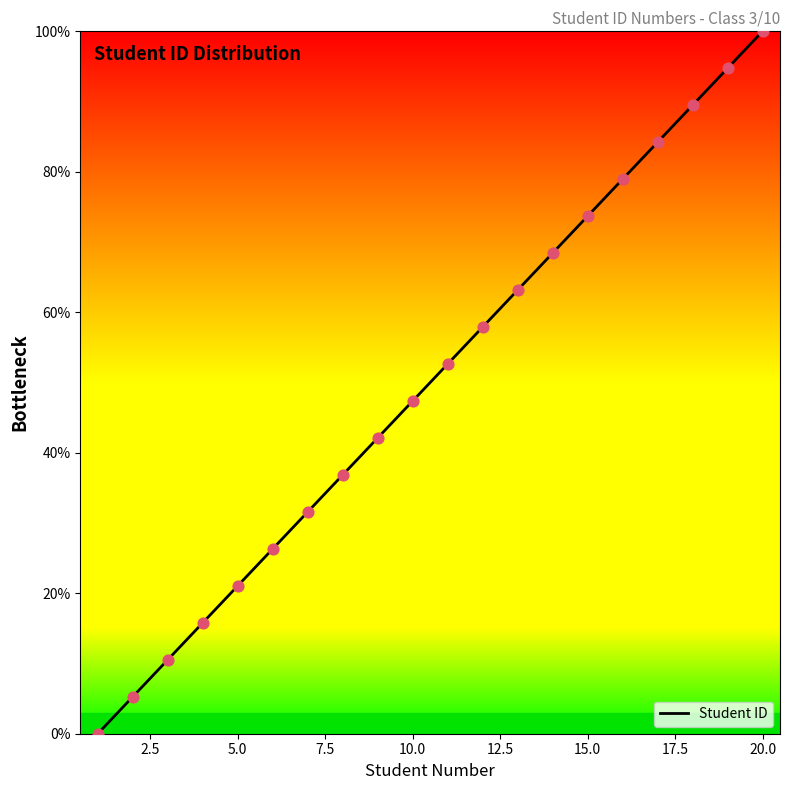

What is the difference between the maximum and minimum values?

100.0